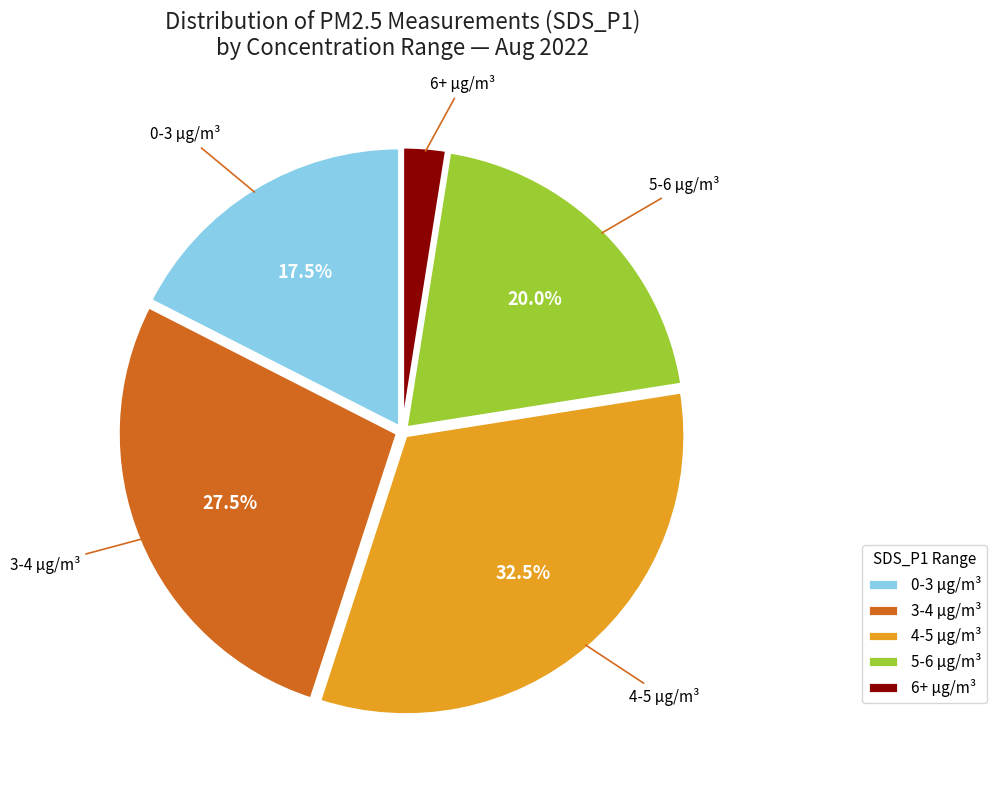

What portion of the pie excludes 3-4 µg/m³?

72.5%